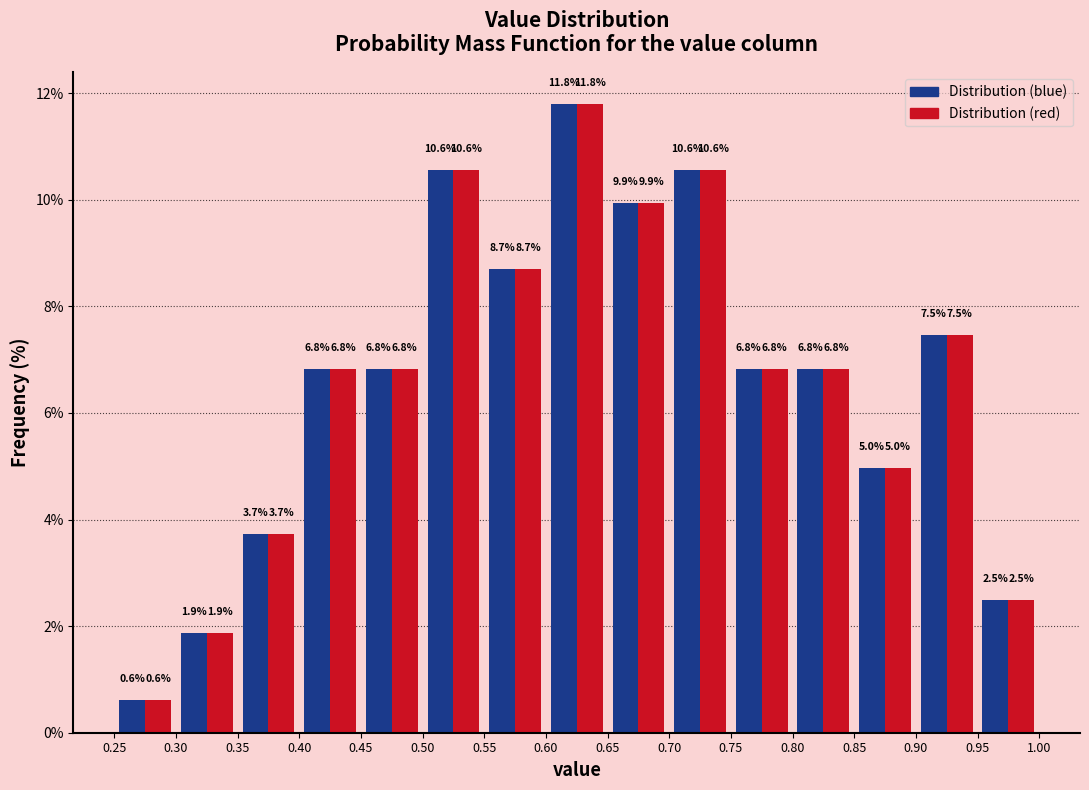

Reading left to right, transcribe this chart: for each range on the x-axis, give the height of each series' bar.

0.25 to 0.30: Distribution (blue)=0.6	Distribution (red)=0.6
0.30 to 0.35: Distribution (blue)=1.9	Distribution (red)=1.9
0.35 to 0.40: Distribution (blue)=3.7	Distribution (red)=3.7
0.40 to 0.45: Distribution (blue)=6.8	Distribution (red)=6.8
0.45 to 0.50: Distribution (blue)=6.8	Distribution (red)=6.8
0.50 to 0.55: Distribution (blue)=10.6	Distribution (red)=10.6
0.55 to 0.60: Distribution (blue)=8.7	Distribution (red)=8.7
0.60 to 0.65: Distribution (blue)=11.8	Distribution (red)=11.8
0.65 to 0.70: Distribution (blue)=9.9	Distribution (red)=9.9
0.70 to 0.75: Distribution (blue)=10.6	Distribution (red)=10.6
0.75 to 0.80: Distribution (blue)=6.8	Distribution (red)=6.8
0.80 to 0.85: Distribution (blue)=6.8	Distribution (red)=6.8
0.85 to 0.90: Distribution (blue)=5.0	Distribution (red)=5.0
0.90 to 0.95: Distribution (blue)=7.5	Distribution (red)=7.5
0.95 to 1.00: Distribution (blue)=2.5	Distribution (red)=2.5